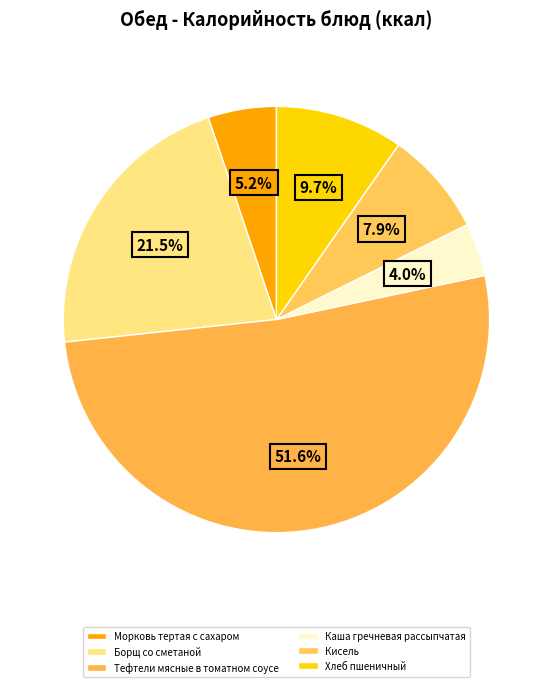

What is the total percentage of Тефтели мясные в томатном соусе and Каша гречневая рассыпчатая?

55.7%